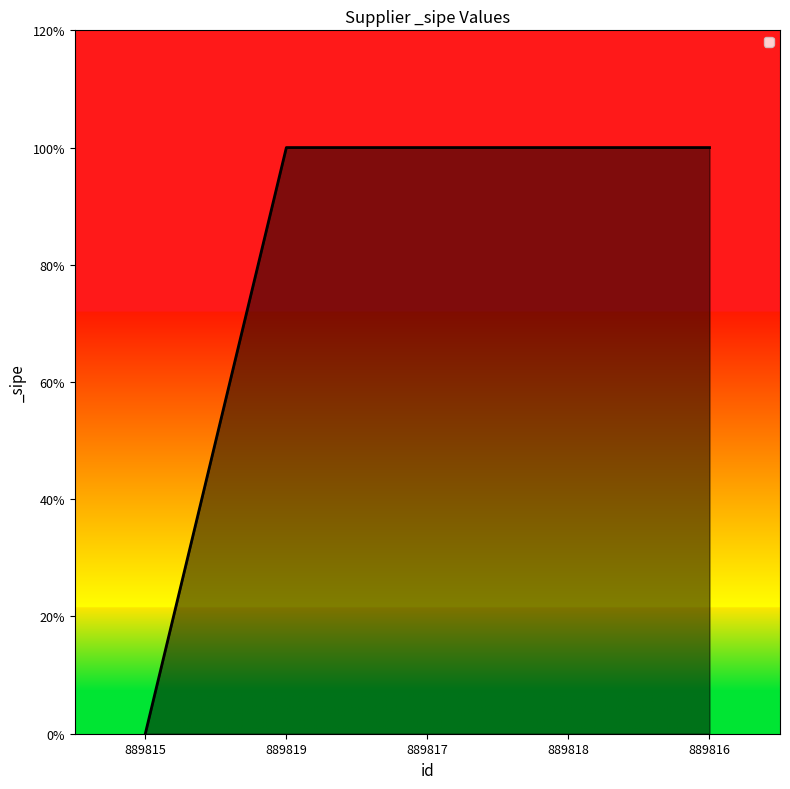

At which category does the chart reach its peak across all series?

889819